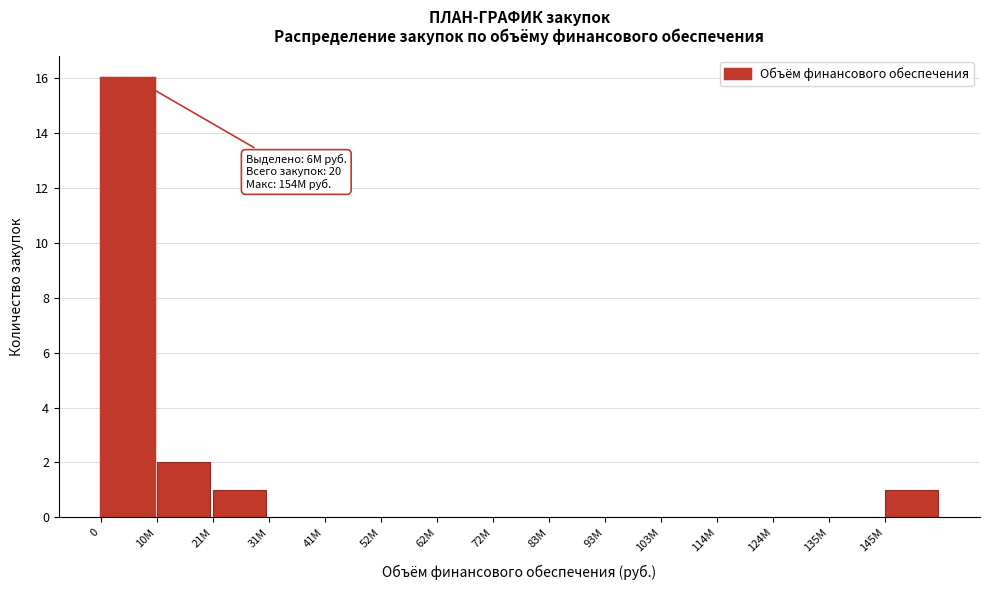

Reading right to left, extract all data points from this chart.

145M=1	135M=0	124M=0	114M=0	103M=0	93M=0	83M=0	72M=0	62M=0	52M=0	41M=0	31M=0	21M=1	10M=2	0=16